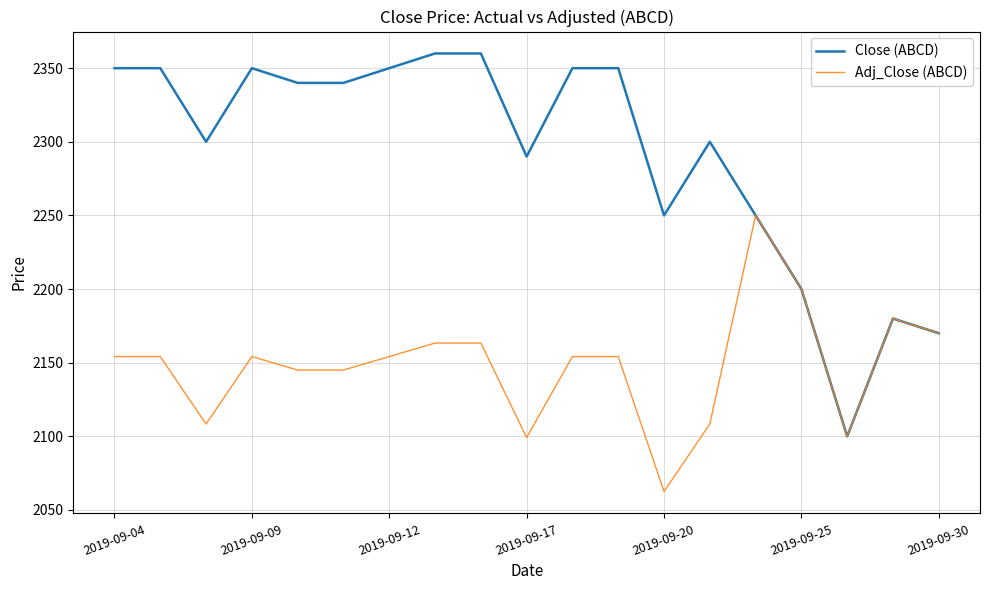

Rank the series by their average value, from highest to lowest.

Close (ABCD), Adj_Close (ABCD)